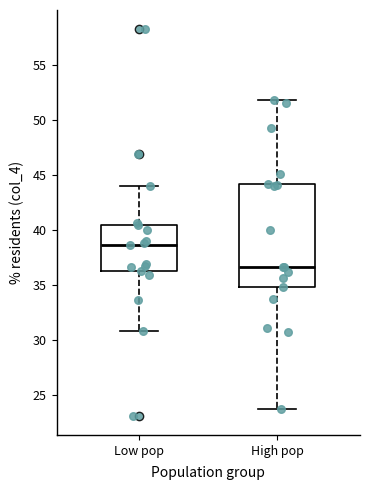

Reading left to right, transcribe this box plot: for each box, give where its median line is, the range the box spans, and where its two whiskers end, as read against the y-axis. The values are not printed on the chart, so give them approximately, as read against the axis.

Low pop: median 38.5, box 36.5 to 40.5, whiskers 31.0 to 44.0
High pop: median 36.5, box 35.0 to 44.0, whiskers 23.5 to 52.0